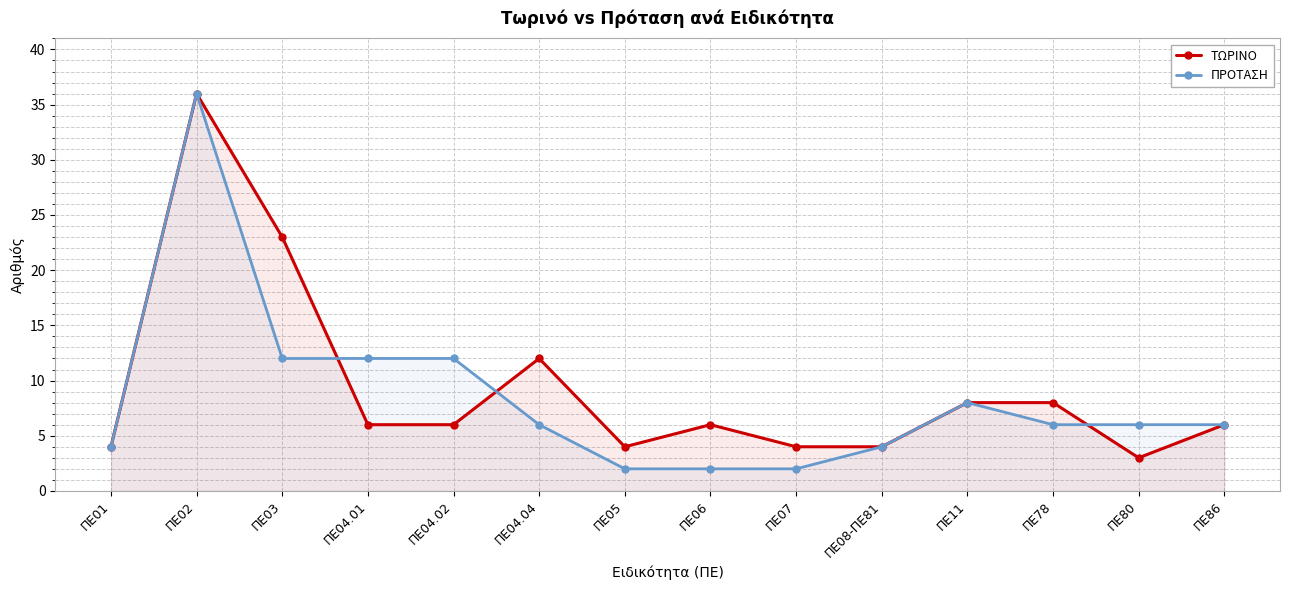

How many lines are shown in the chart?

2